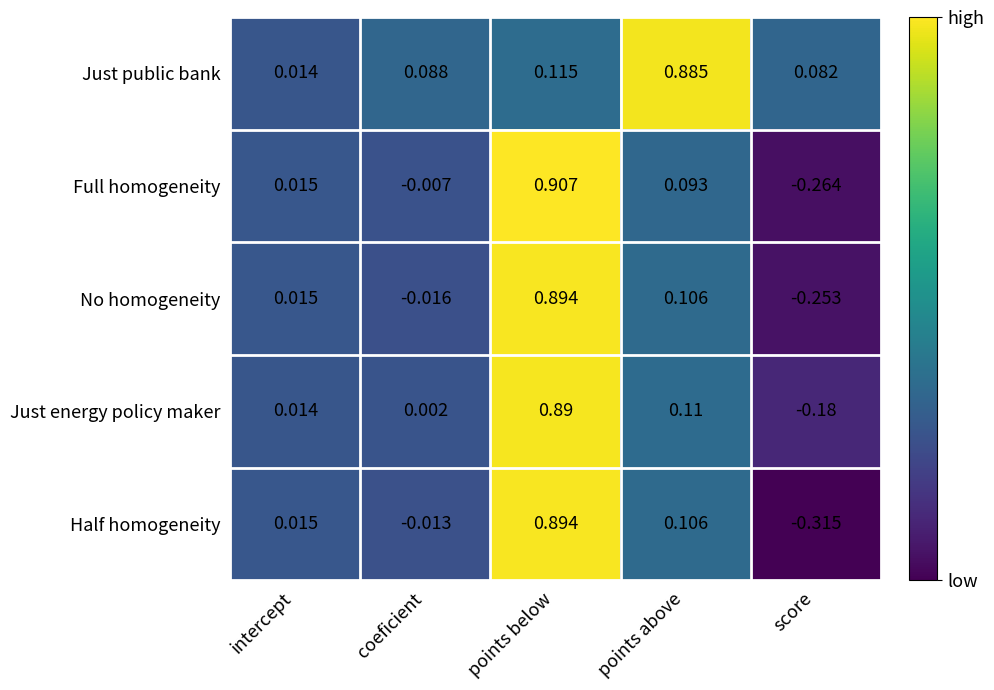

Which series changed the most between points below and score?

Half homogeneity